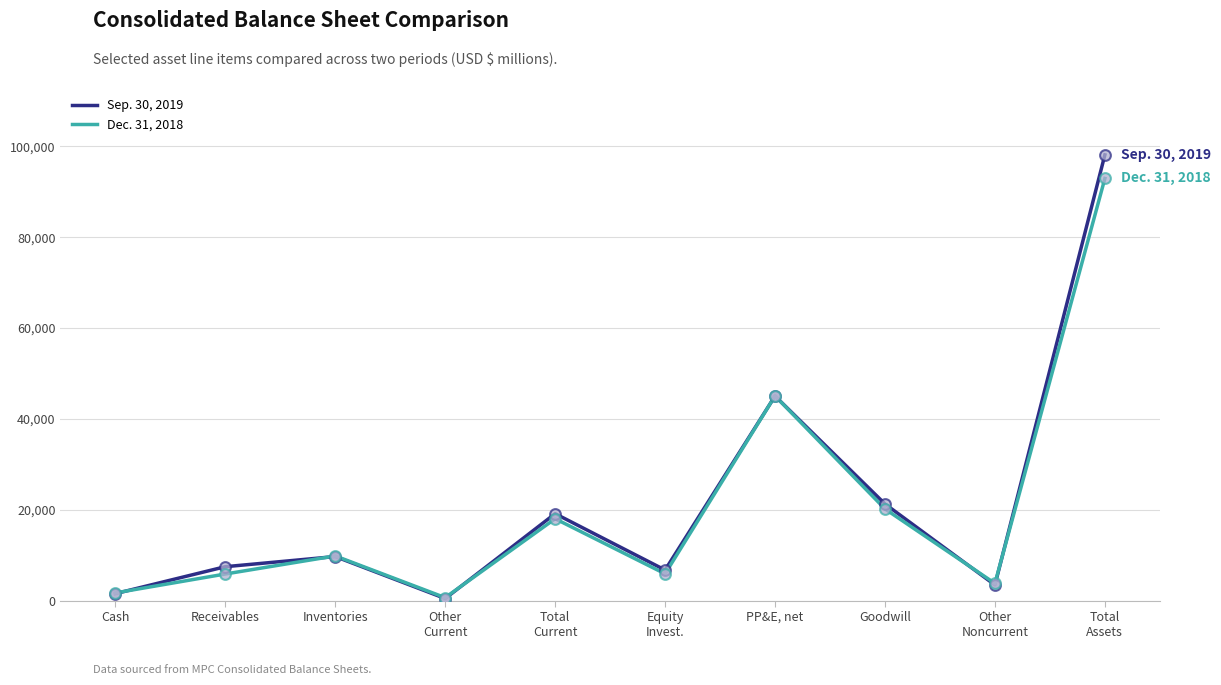

Which series has the widest spread of values?

Sep. 30, 2019